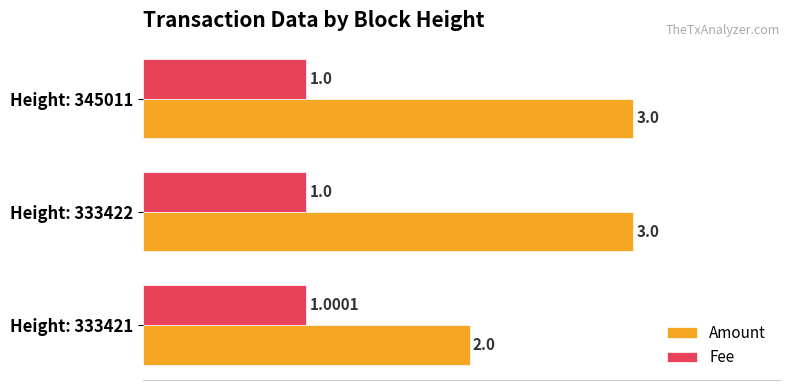

Is the value of Fee at Height: 345011 greater than the value of Amount at Height: 333421?

No